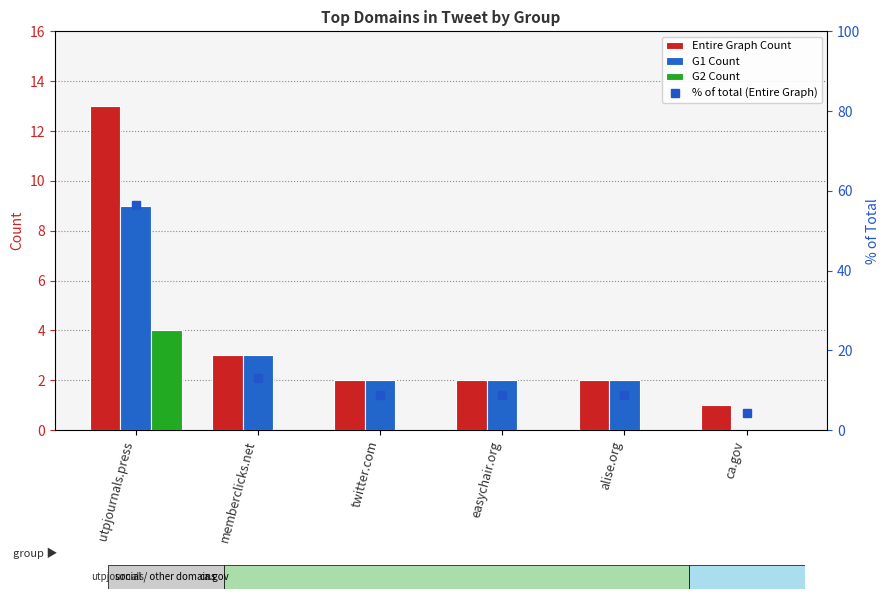

What value does the G1 Count series have at twitter.com?

2